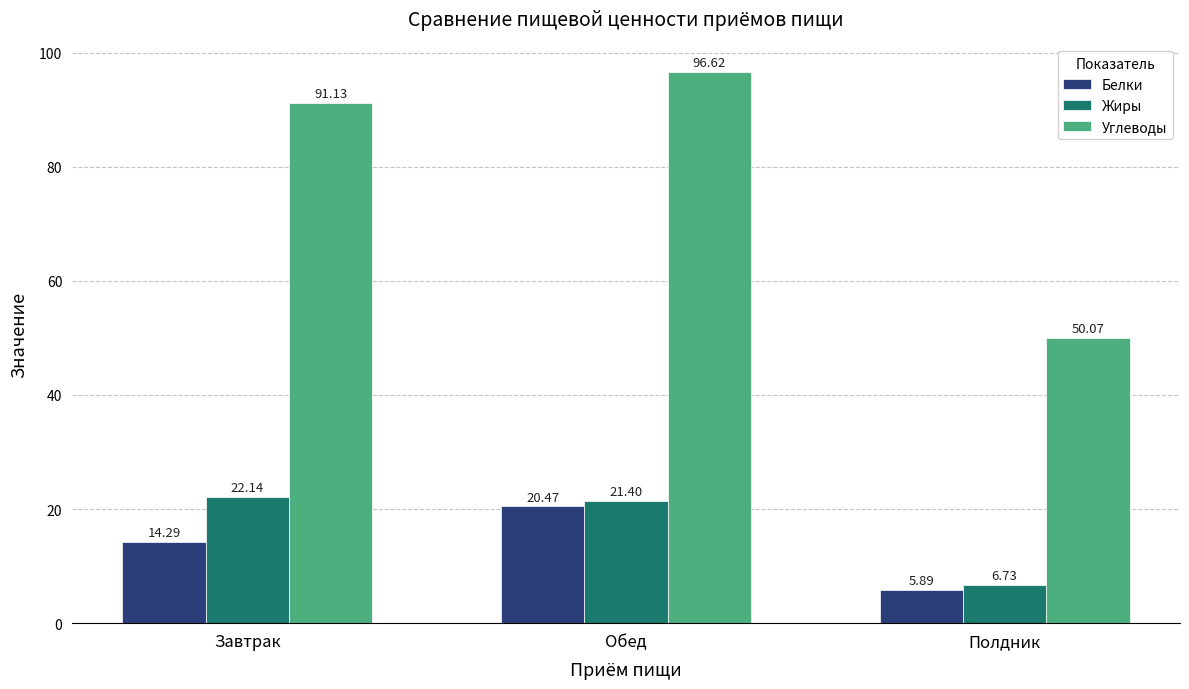

Where is Жиры nearest to the value 14?

Полдник